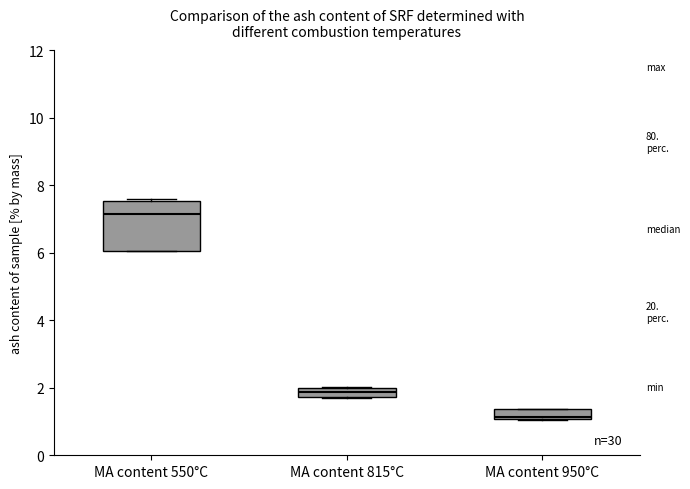

Where is the upper edge of the box for MA content 815°C on the y-axis? The values are not printed on the chart, so give them approximately, as read against the axis.

2.0